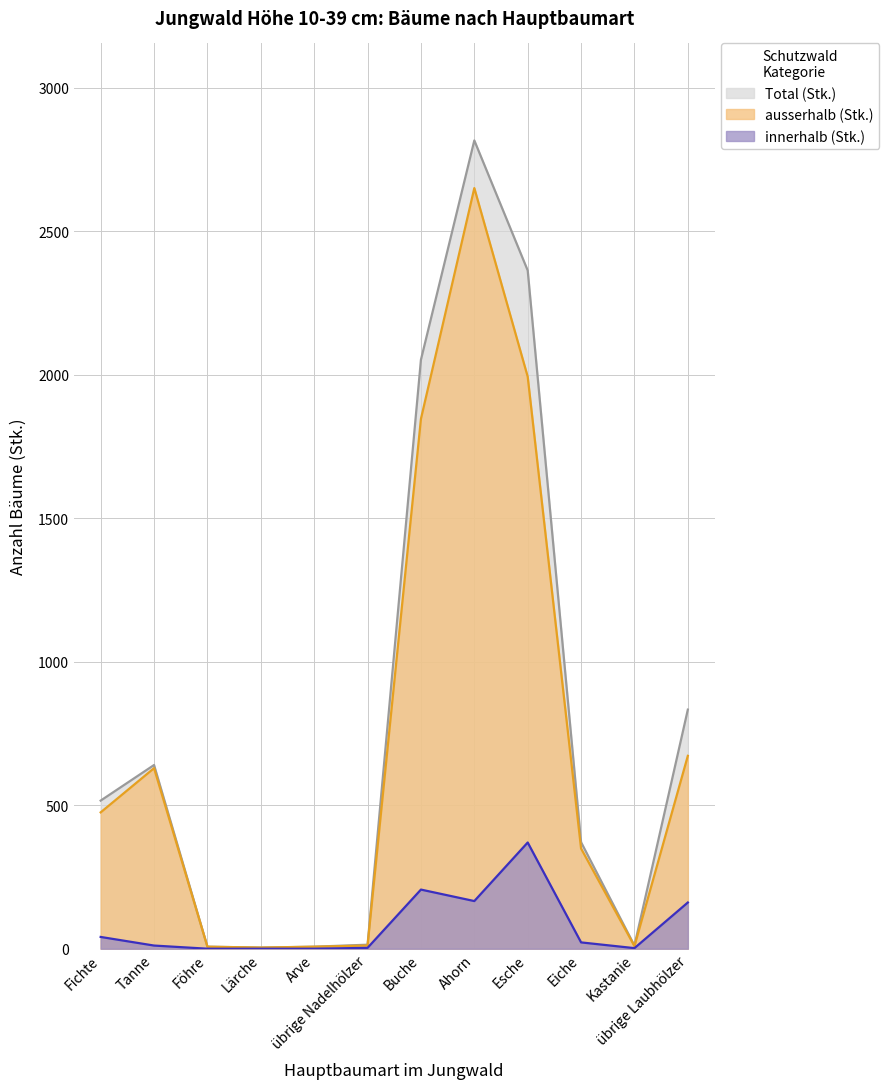

In innerhalb (Stk.), how many points are higher than both neighbors (excluding endpoints)?

2